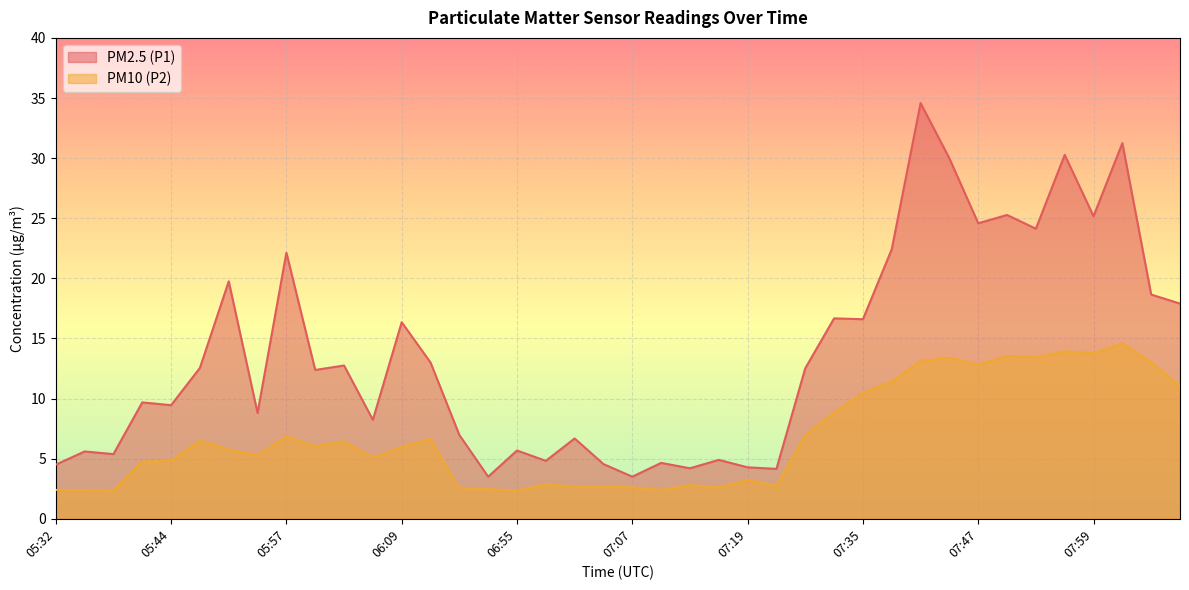

At which category is the sum across all series the highest?

07:41